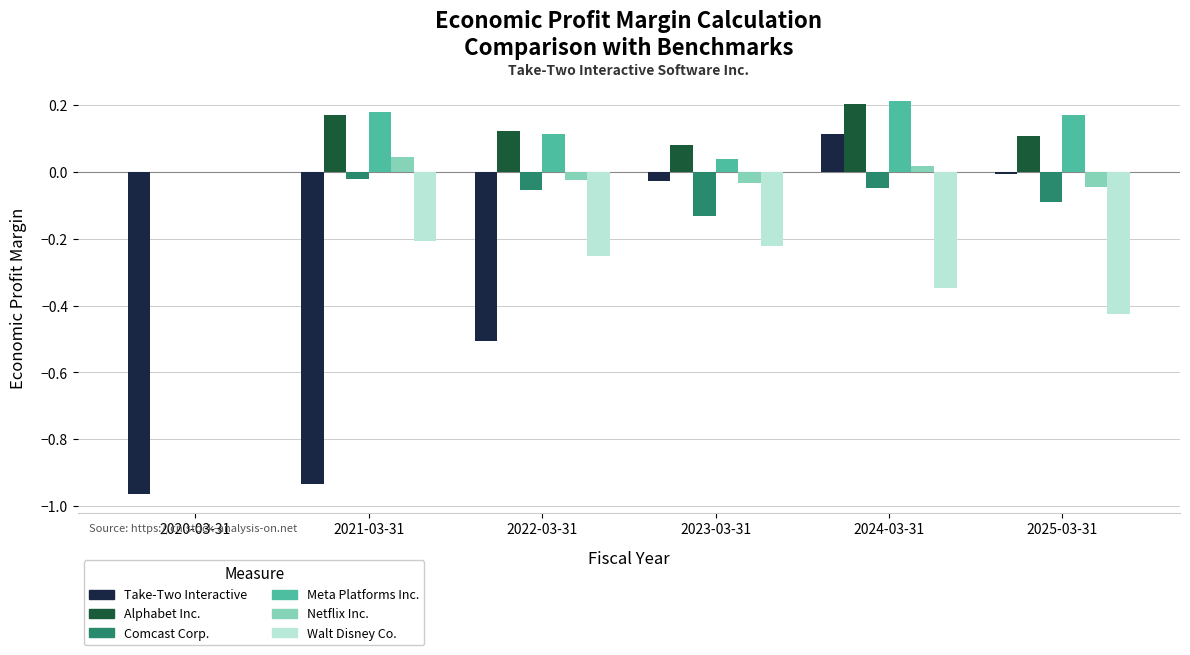

What are all the series names shown in the legend?

Take-Two Interactive, Alphabet Inc., Comcast Corp., Meta Platforms Inc., Netflix Inc., Walt Disney Co.